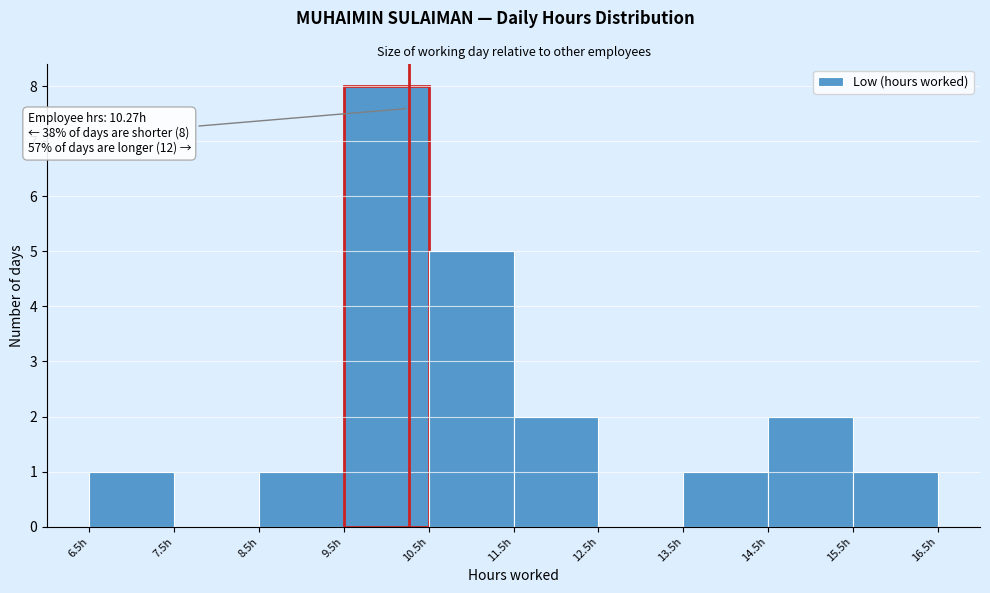

Over which range of the x-axis is the bar tallest?

9.5 to 10.5